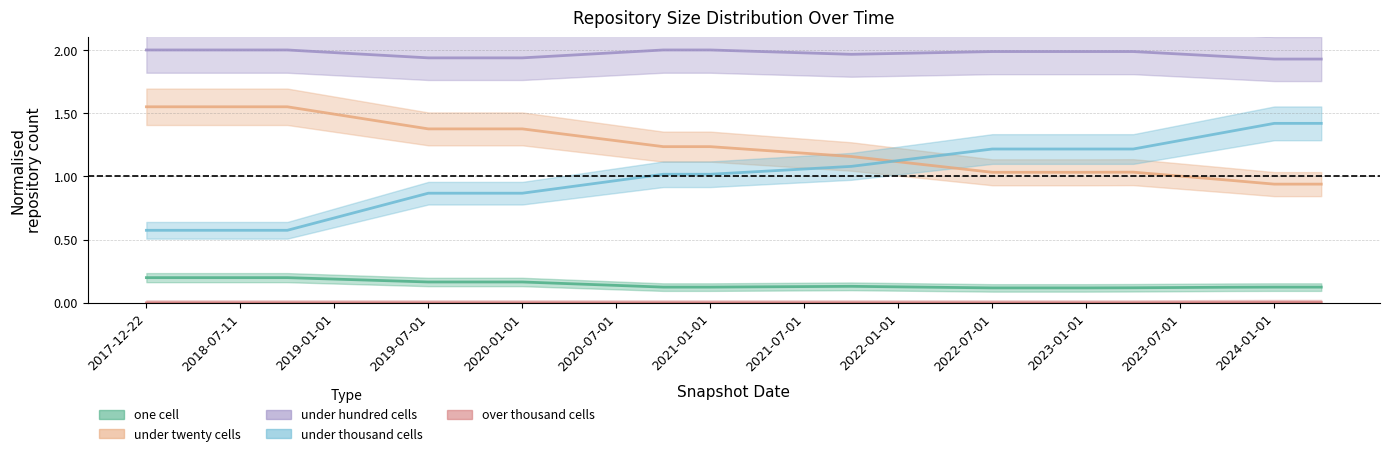

At which label does one_cell reach its minimum?

2022-07-01